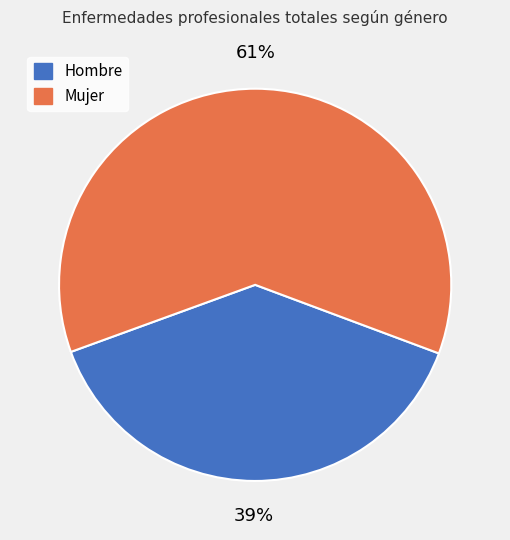

To the nearest percent, what portion does Mujer represent?

61%